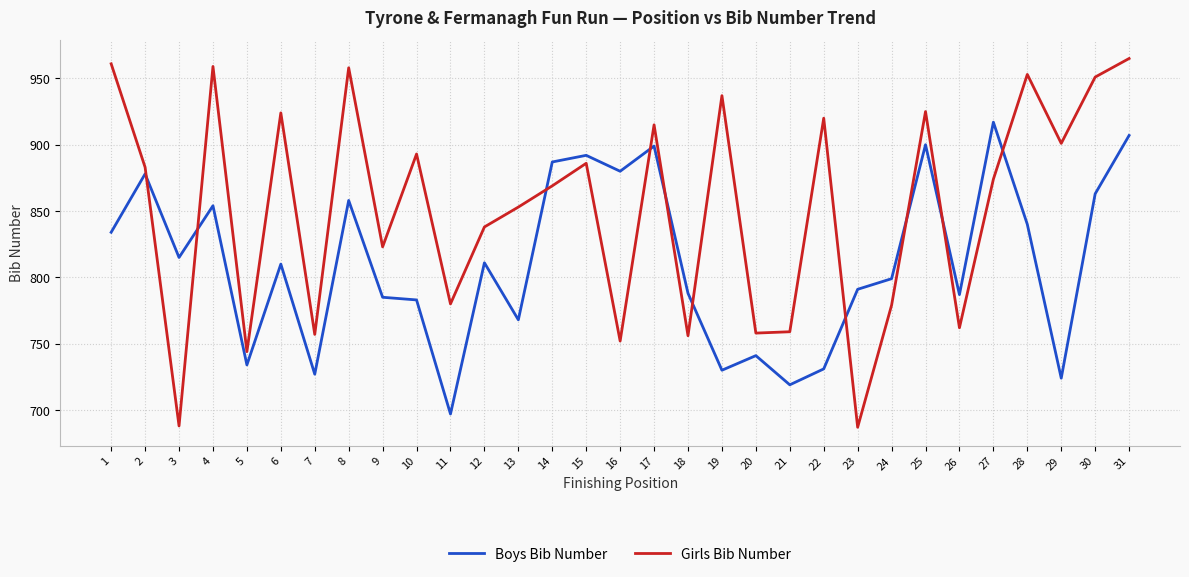

How many distinct data groups are displayed?

2